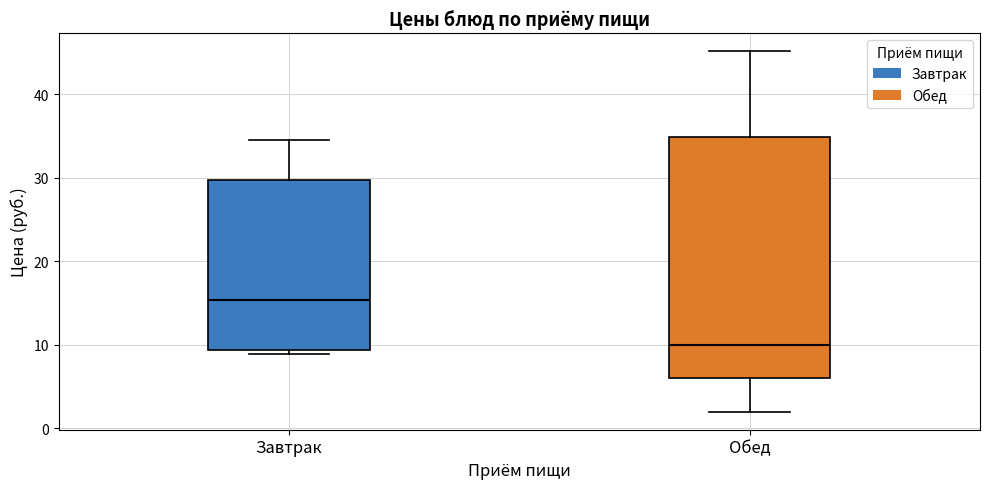

Reading left to right, transcribe this box plot: for each box, give where its median line is, the range the box spans, and where its two whiskers end, as read against the y-axis. The values are not printed on the chart, so give them approximately, as read against the axis.

Завтрак: median 15, box 9 to 30, whiskers 9 (just below the box's lower edge) to 35
Обед: median 10, box 6 to 35, whiskers 2 to 45